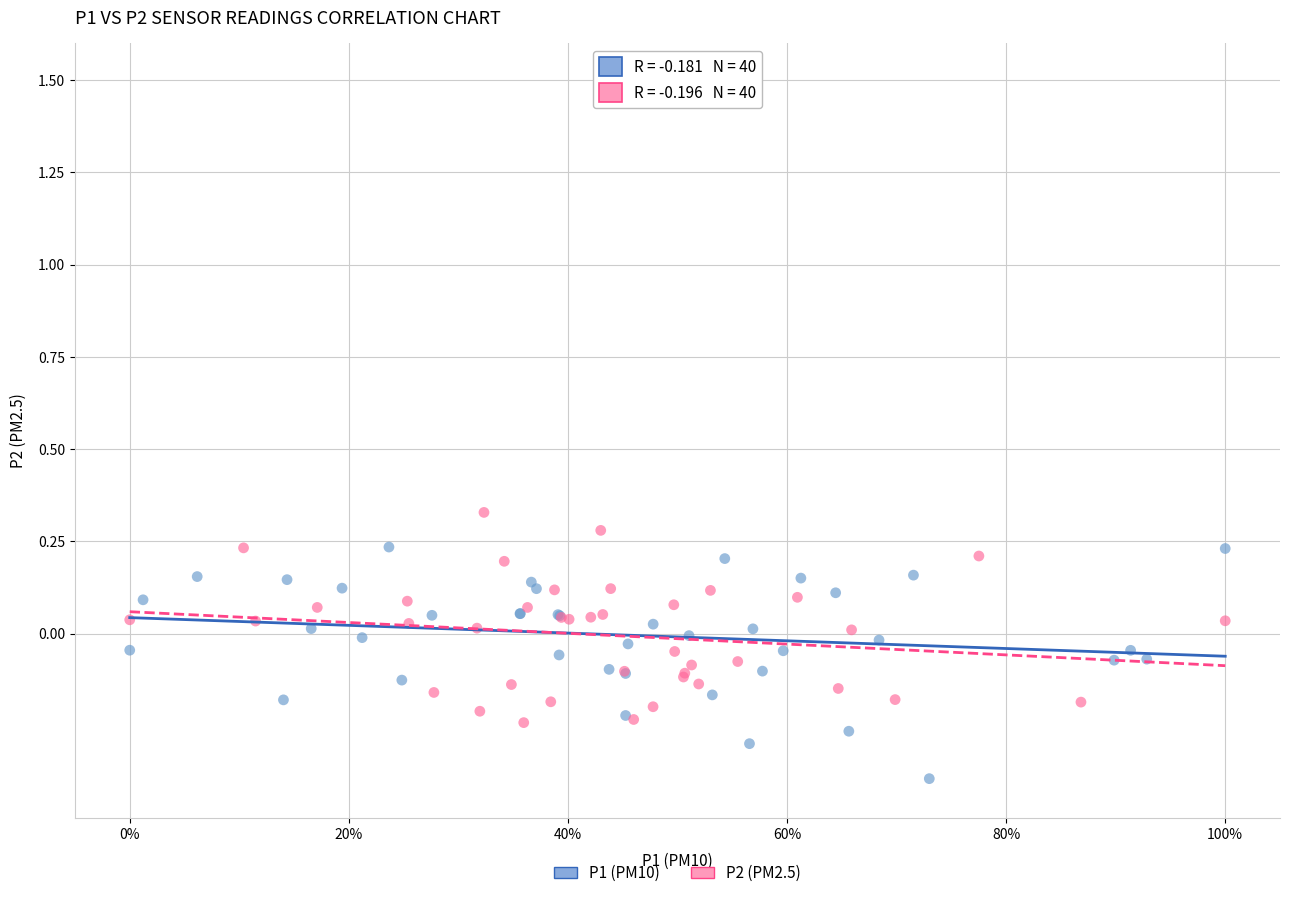

Which series reaches the maximum Y coordinate?

P2 (PM2.5)